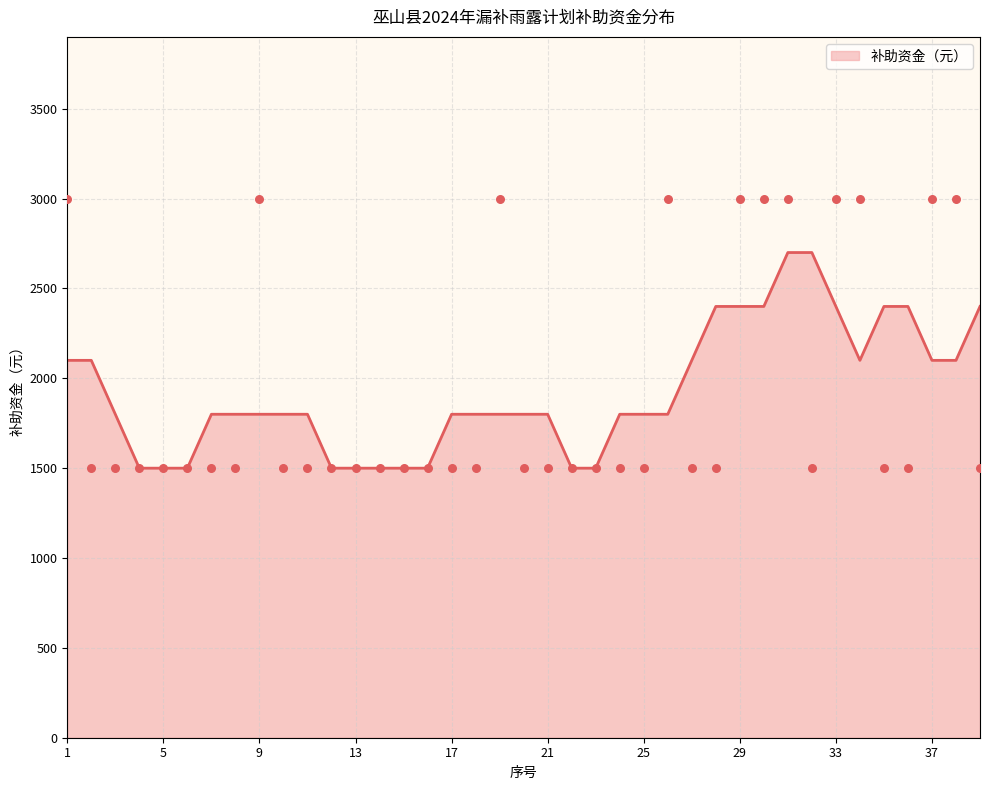

Approximately how many times larger is the value at 19 compared to 28?

2.0